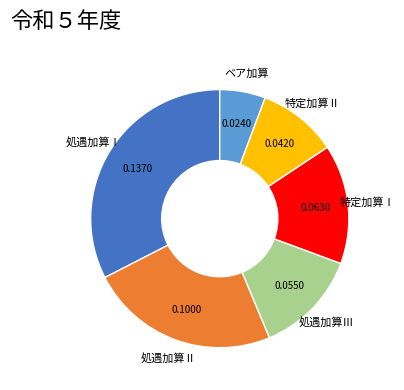

True or false: 処遇加算Ⅰ accounts for 21% of the total.

False